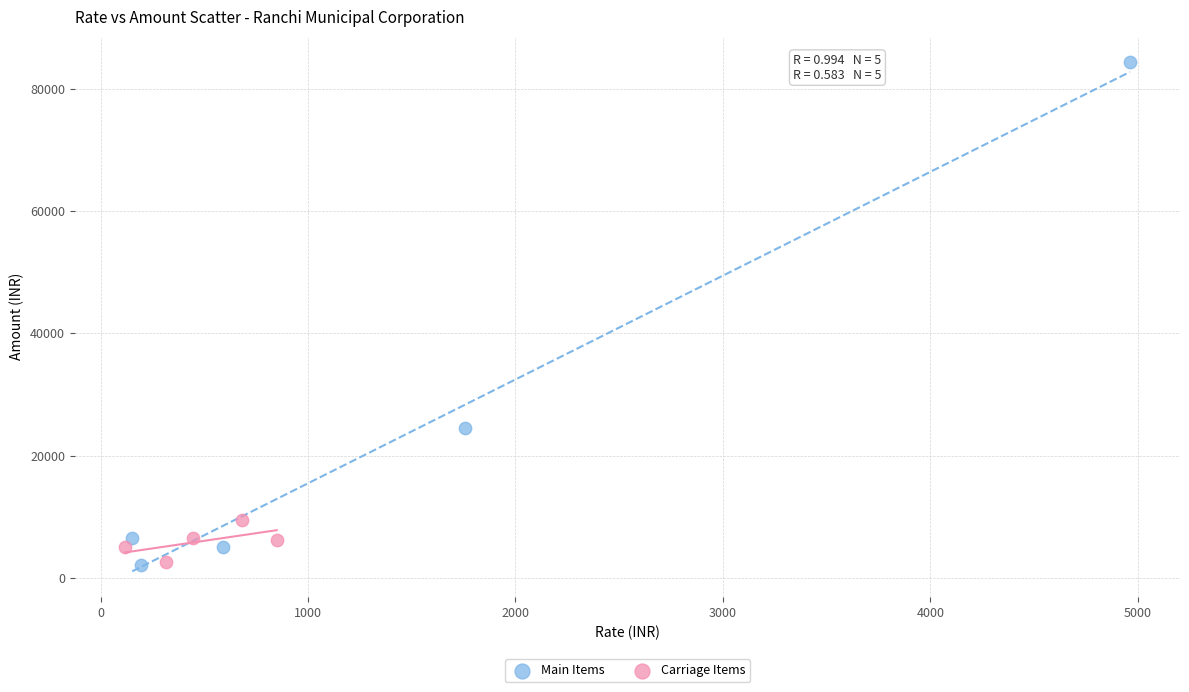

Which series has the largest Y range (max minus min)?

Main Items